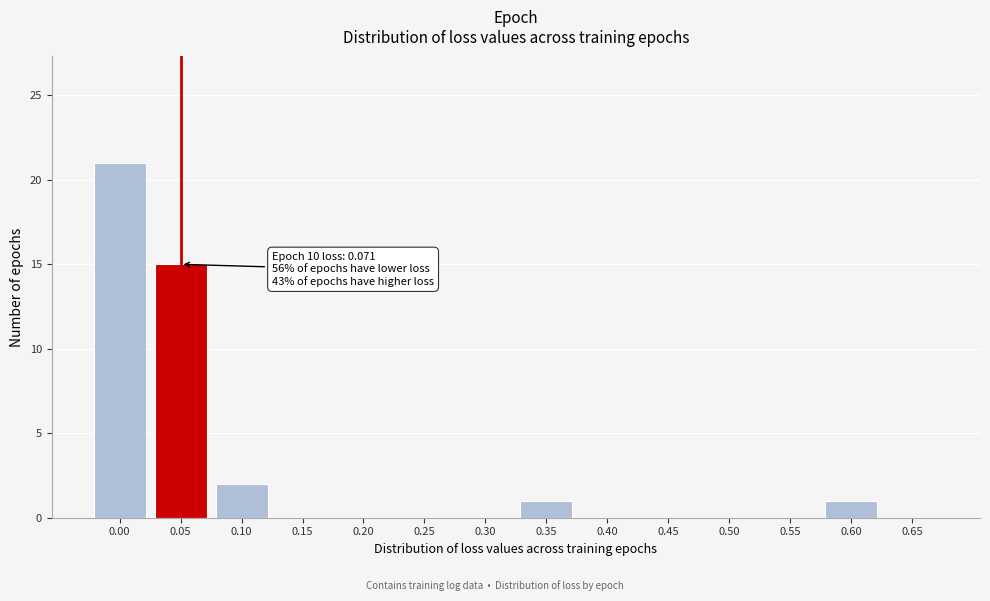

Reading right to left, extract all data points from this chart.

0.65=0	0.60=1	0.55=0	0.50=0	0.45=0	0.40=0	0.35=1	0.30=0	0.25=0	0.20=0	0.15=0	0.10=2	0.05=15	0.00=21